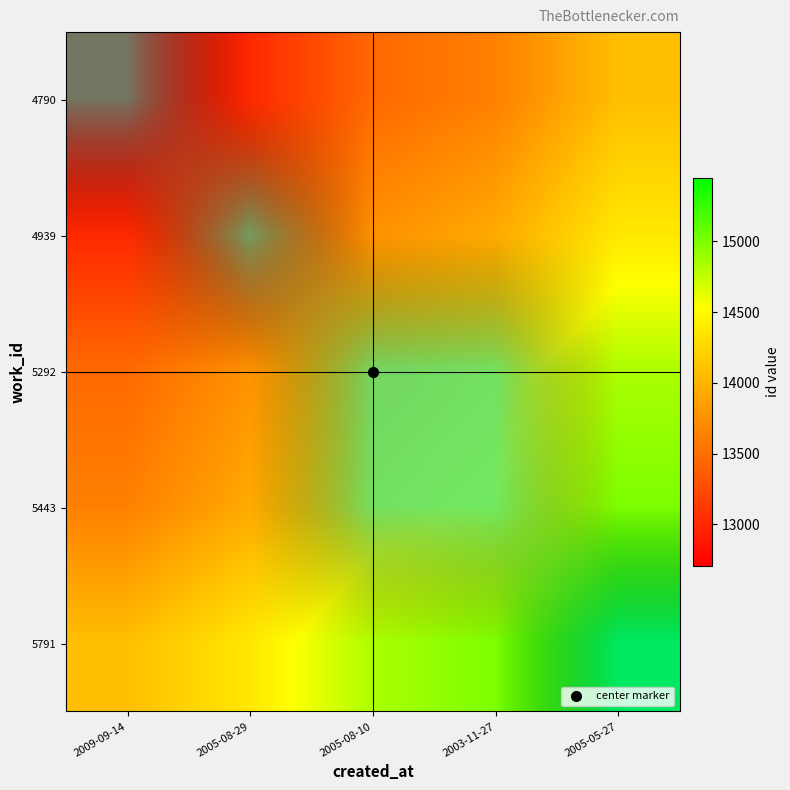

Reading right to left, transcribe all the data shown in this chart.

4790: 2005-05-27=14078.5	2003-11-27=13634.0	2005-08-10=13464.0	2005-08-29=13005.0	2009-09-14=12710.0
4939: 2005-05-27=14373.5	2003-11-27=13929.0	2005-08-10=13759.0	2005-08-29=13300.0	2009-09-14=13005.0
5292: 2005-05-27=14832.5	2003-11-27=14388.0	2005-08-10=14218.0	2005-08-29=13759.0	2009-09-14=13464.0
5443: 2005-05-27=15002.5	2003-11-27=14558.0	2005-08-10=14388.0	2005-08-29=13929.0	2009-09-14=13634.0
5791: 2005-05-27=15447.0	2003-11-27=15002.5	2005-08-10=14832.5	2005-08-29=14373.5	2009-09-14=14078.5